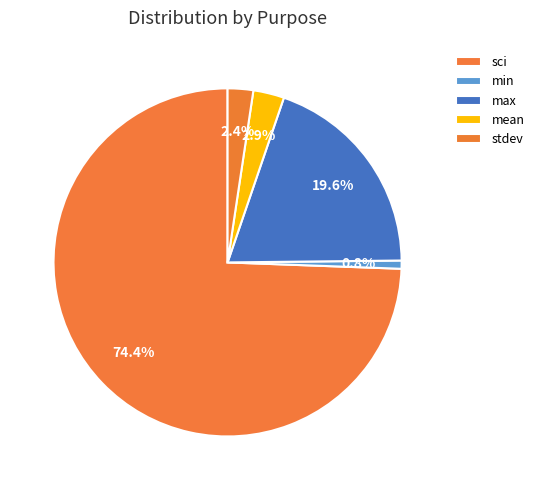

How many slices are in this pie chart?

5